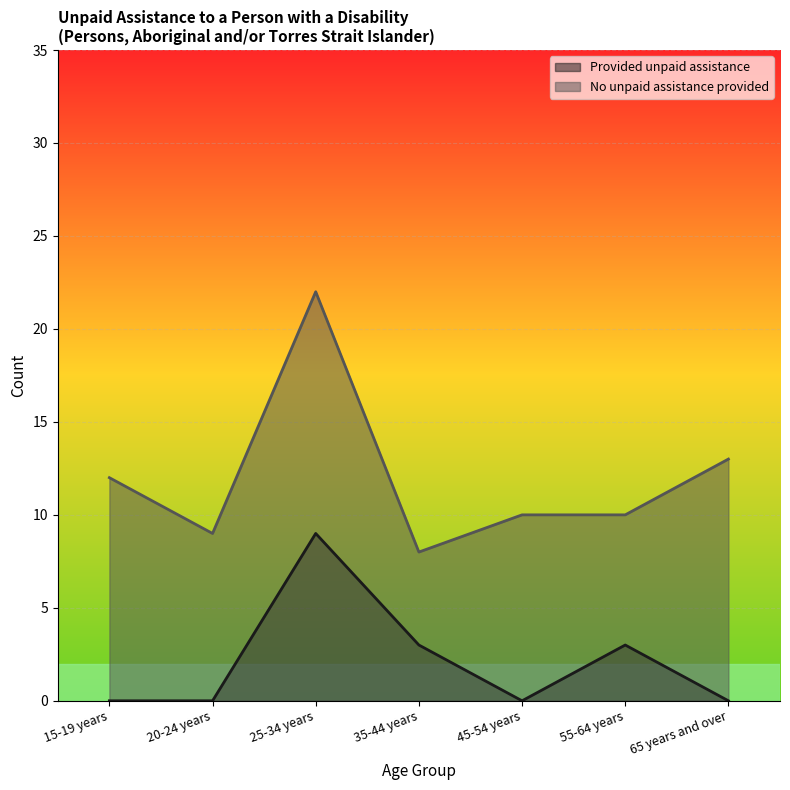

Is it true that No unpaid assistance provided equals 4 at 20-24 years?

False